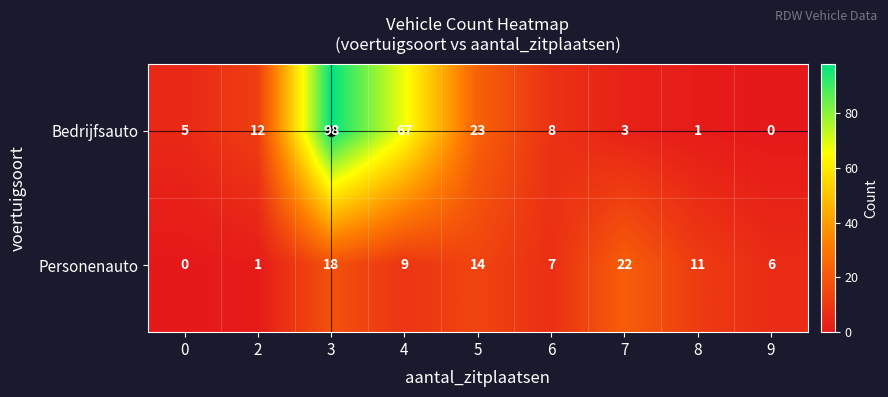

The value of Personenauto at 8 is 11. True or false?

True